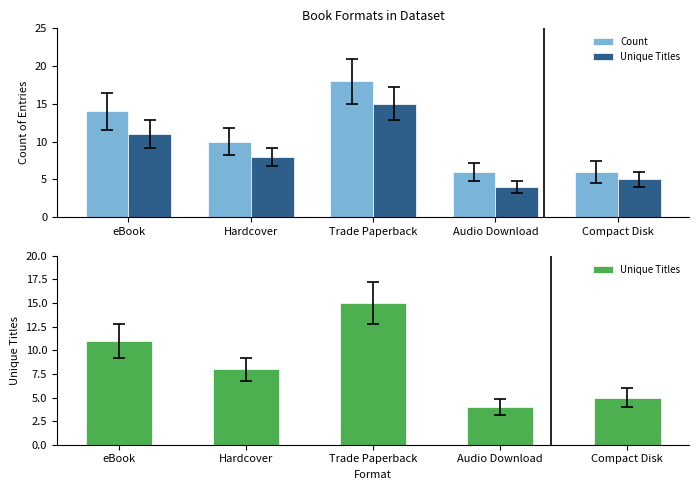

Are the bars grouped side by side (vs. stacked)?

Yes